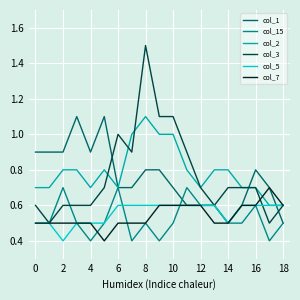

In col_2, how many points are higher than both neighbors (excluding endpoints)?

2